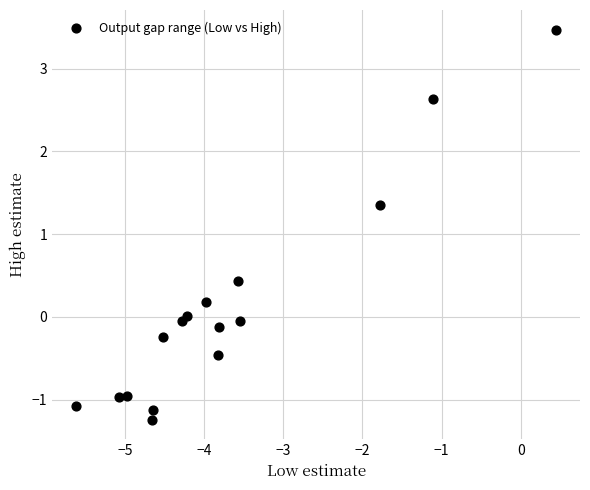

What is the range of X values (max minus min)?

6.1